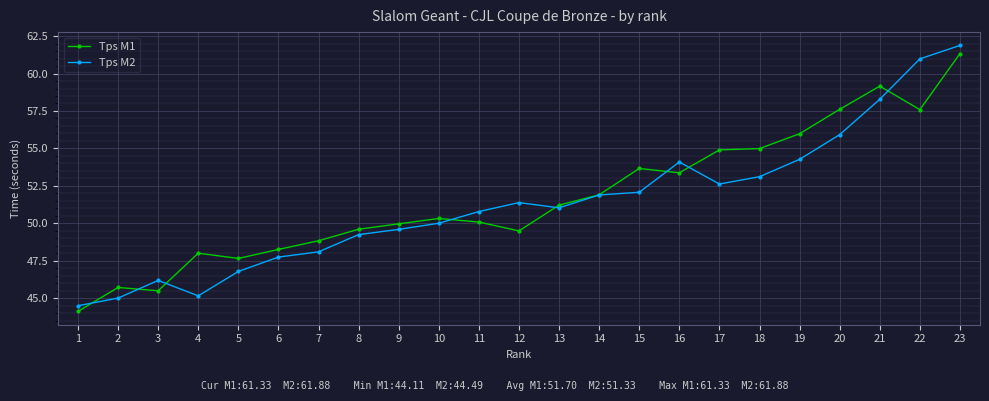

At which category does Tps M2 reach its first local valley?

4